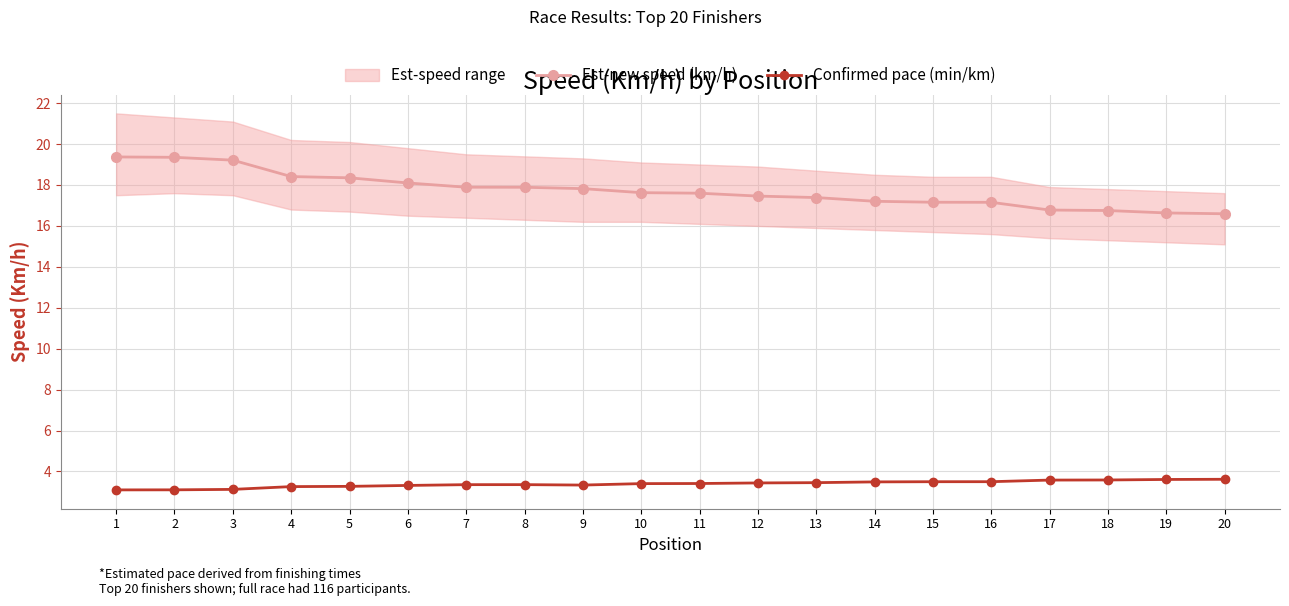

Which category has the highest value in the Confirmed pace (min/km) series?

20